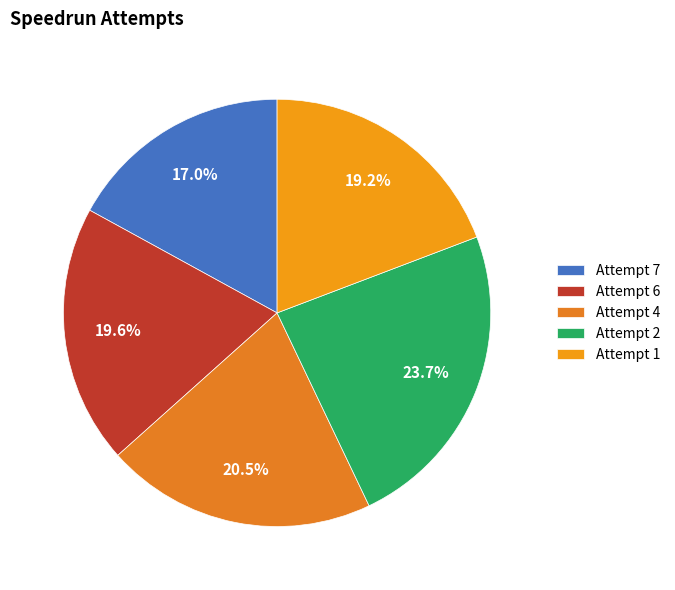

What percentage is NOT represented by Attempt 2?

76.3%